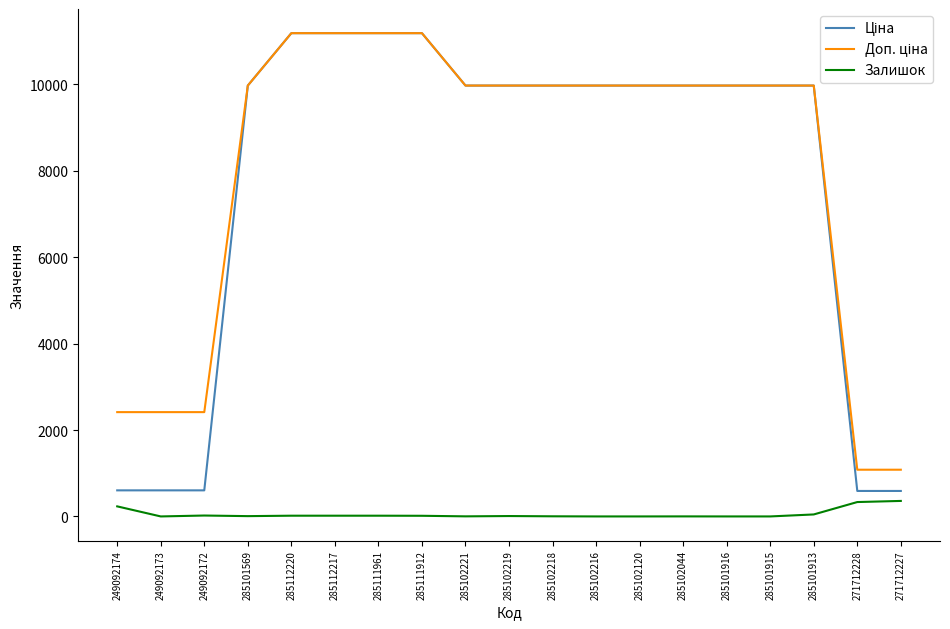

How many distinct data groups are displayed?

3